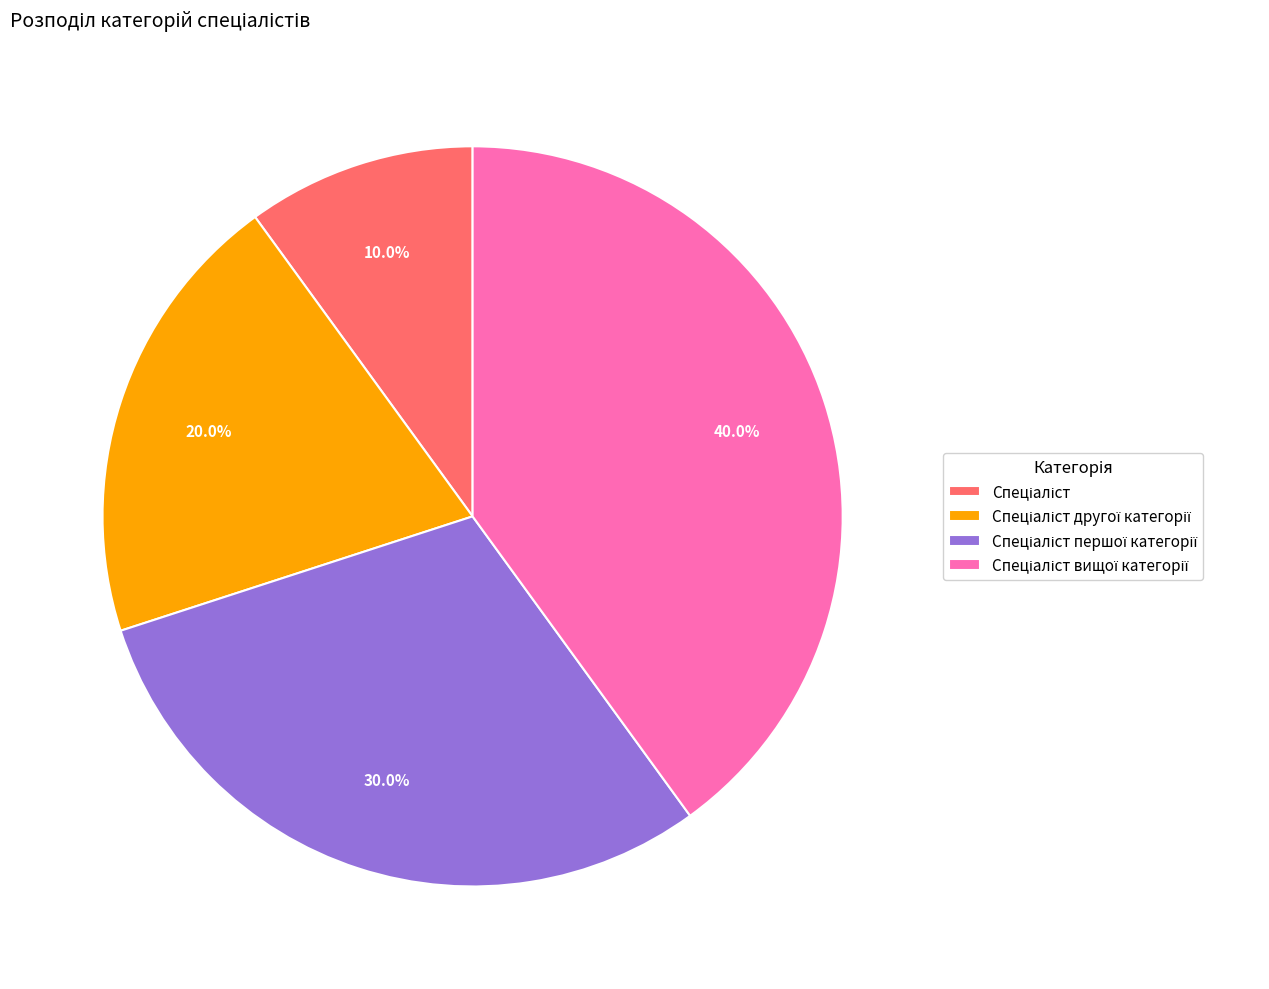

Does any single category account for the majority?

No